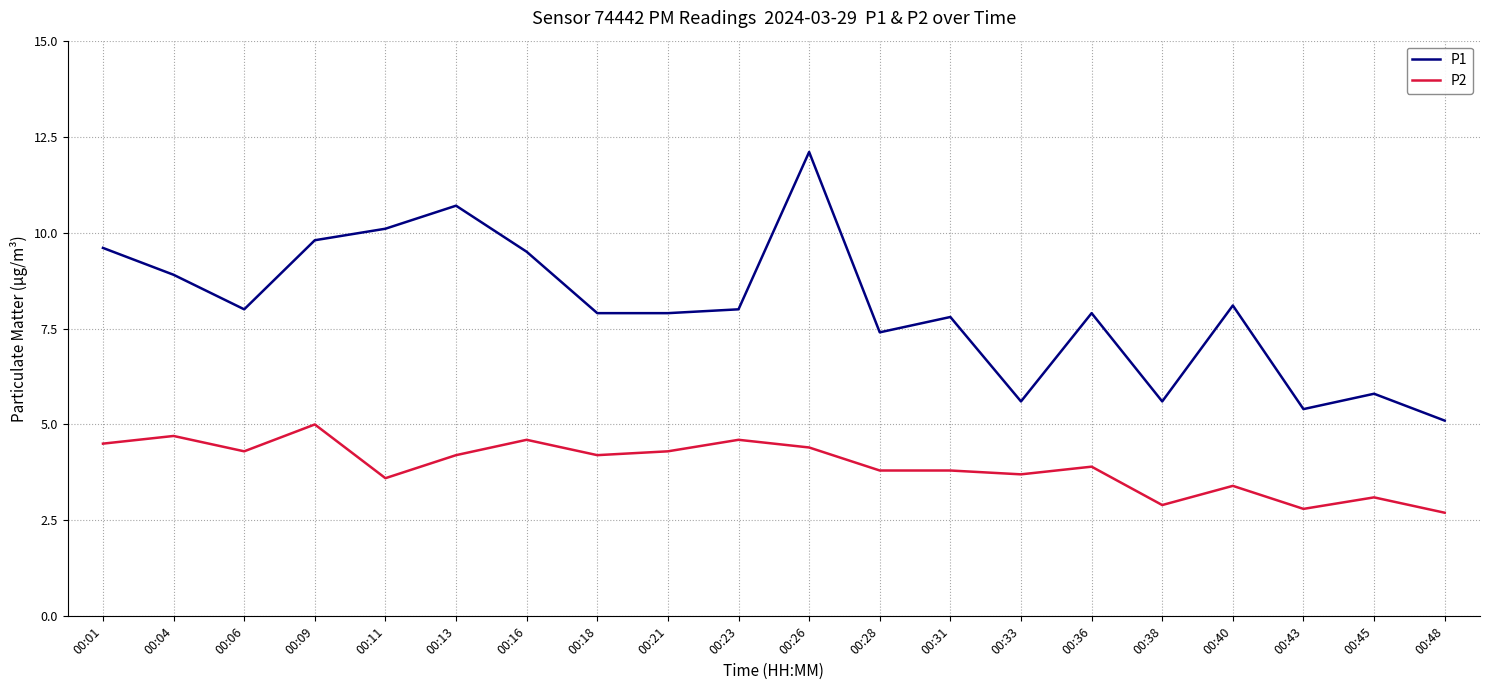

Is it true that P1 equals 7.9 at 00:18?

True